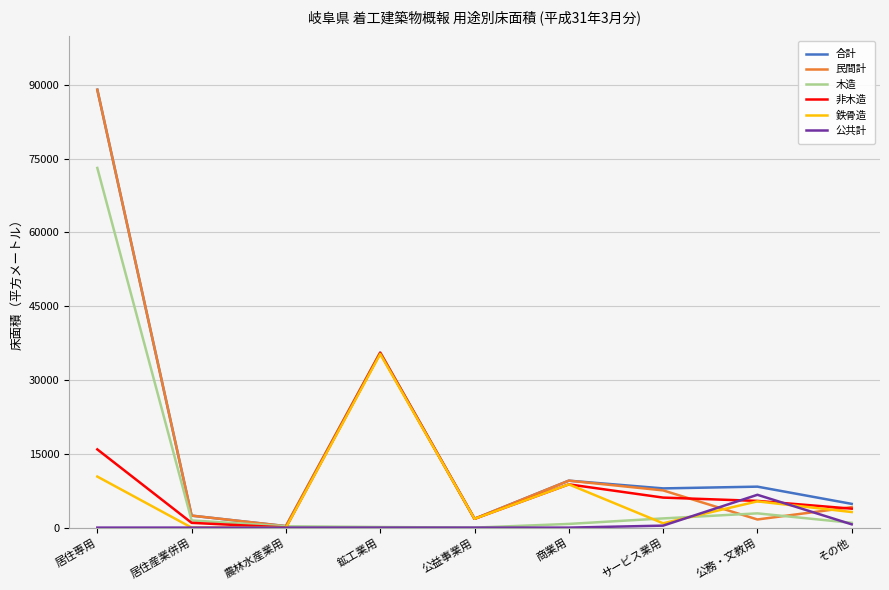

Is the value of 鉄骨造 at 居住産業併用 greater than the value of 木造 at 居住専用?

No